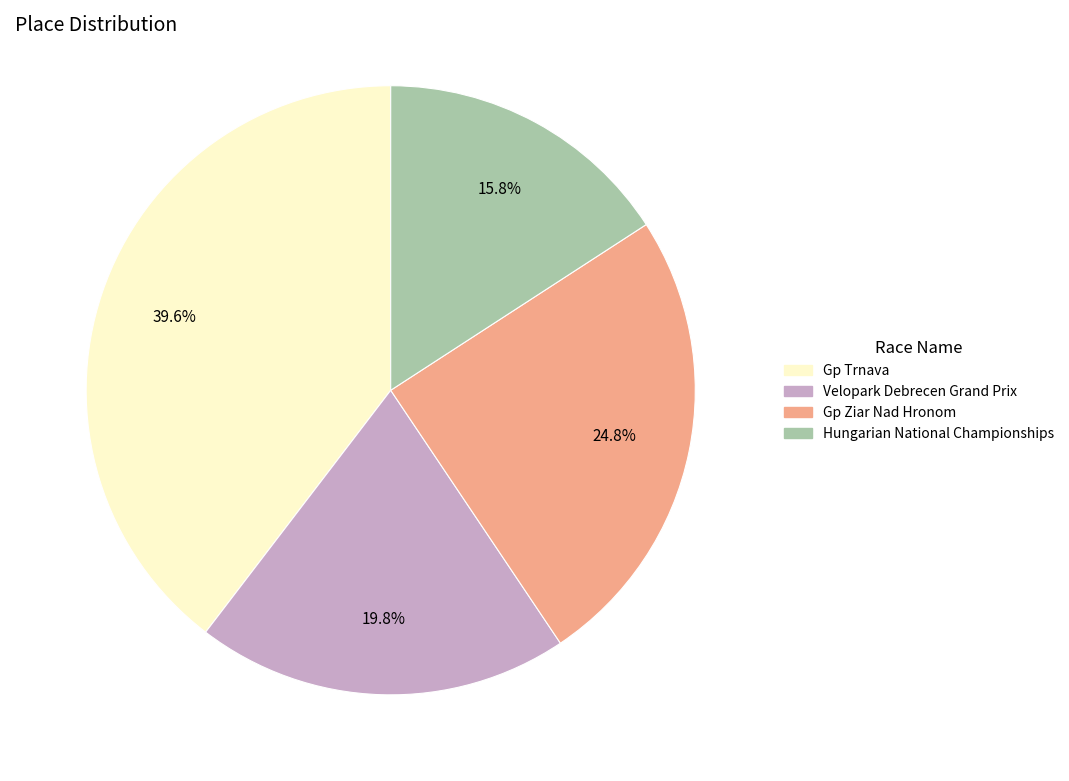

What percentage is the Velopark Debrecen Grand Prix slice, to the nearest percent?

20%